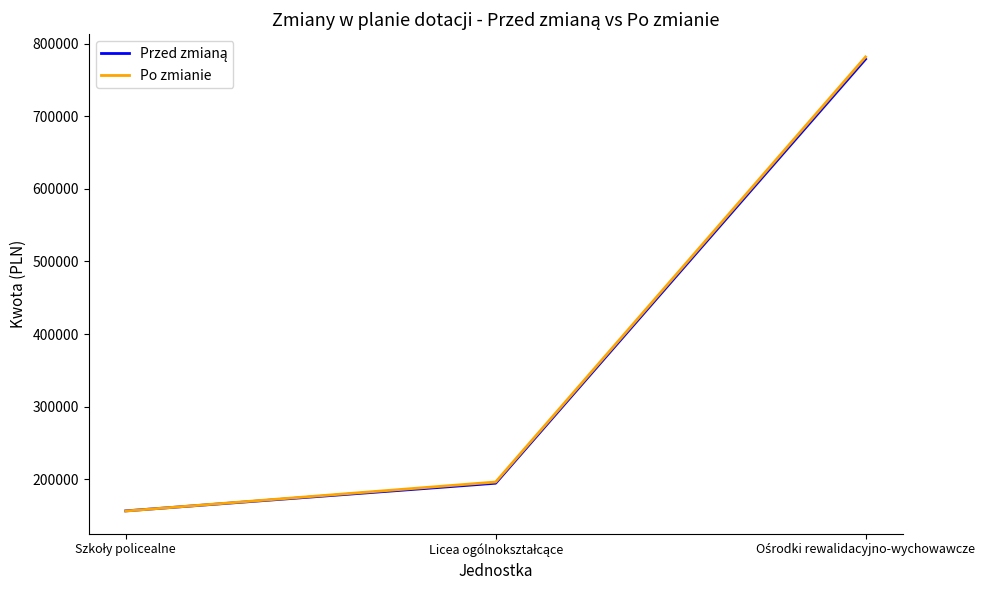

Which series has the largest range (max minus min)?

Po zmianie